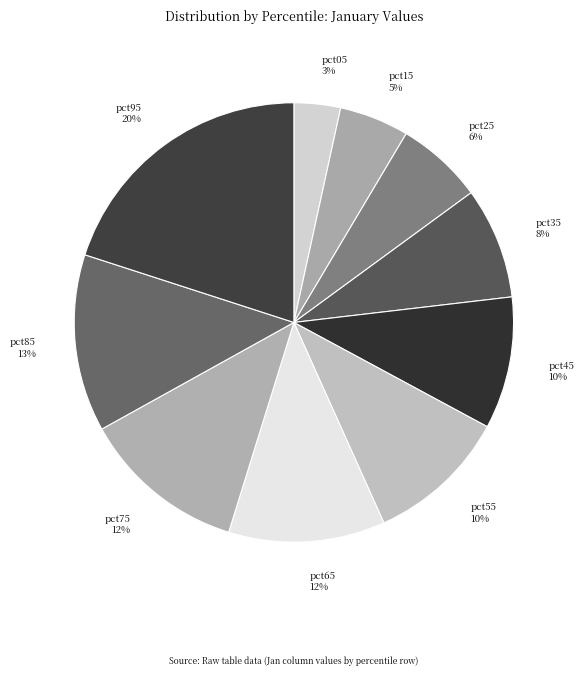

To the nearest percent, what percentage of the pie is pct55?

10%